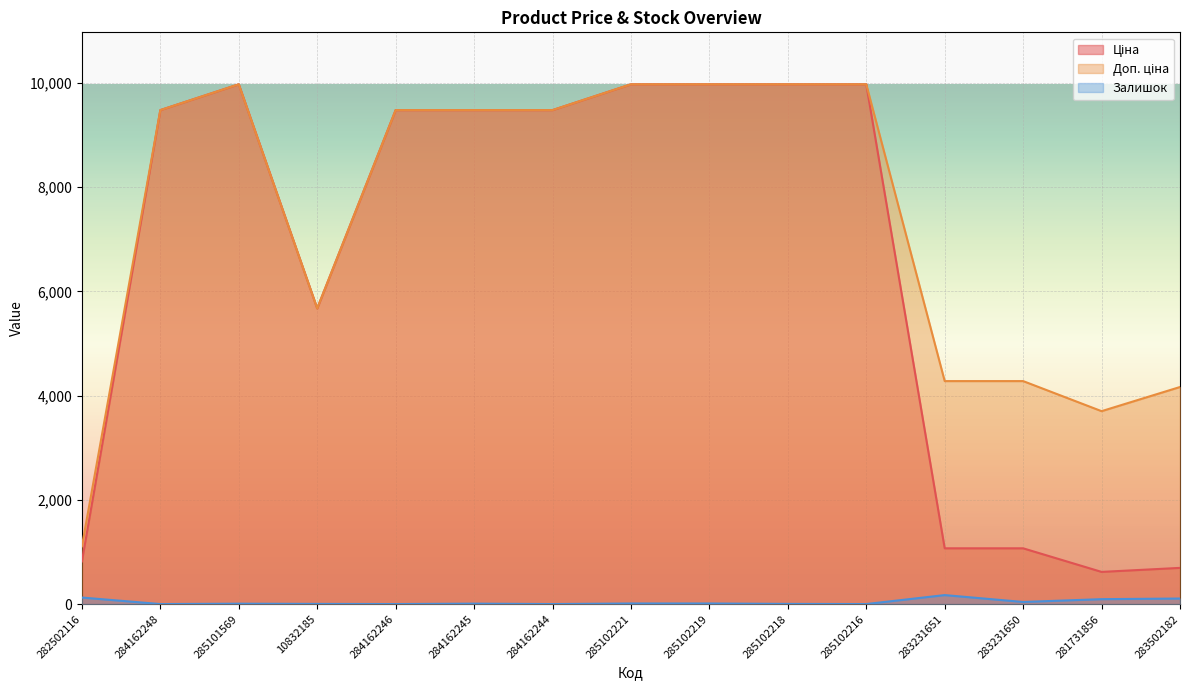

Where is the first local minimum for Доп. ціна?

10832185